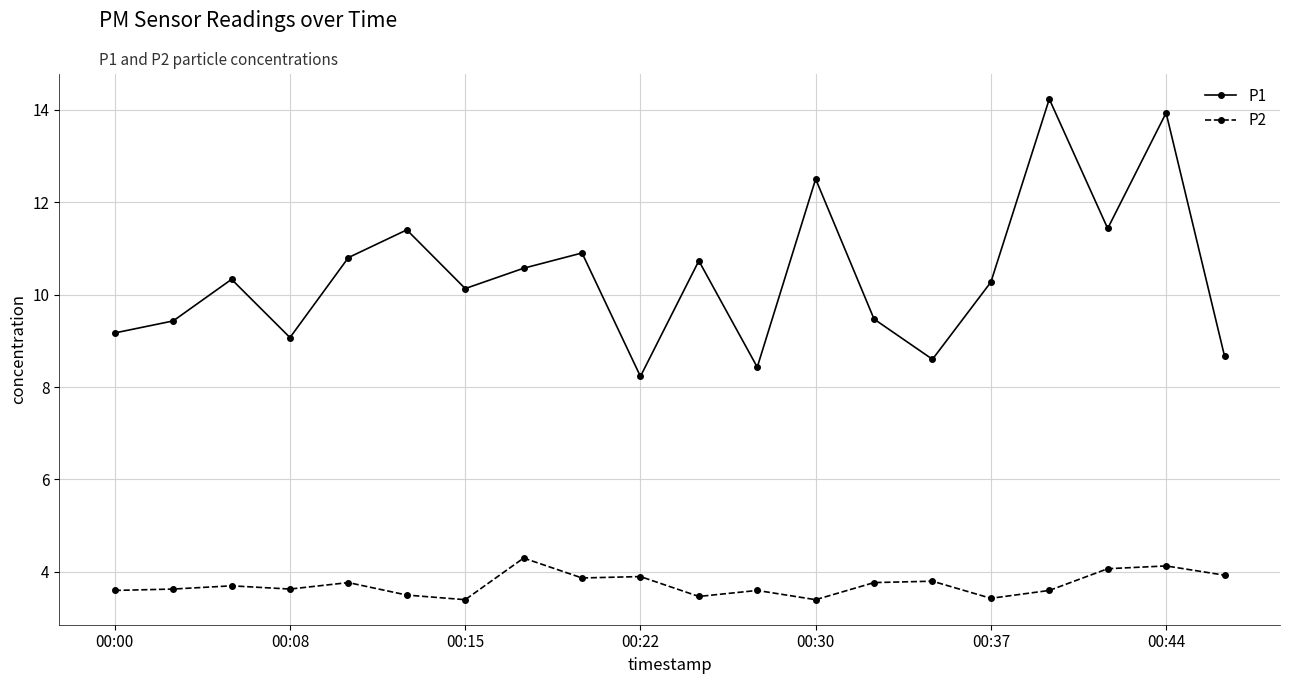

Count the number of categories in the chart.

20